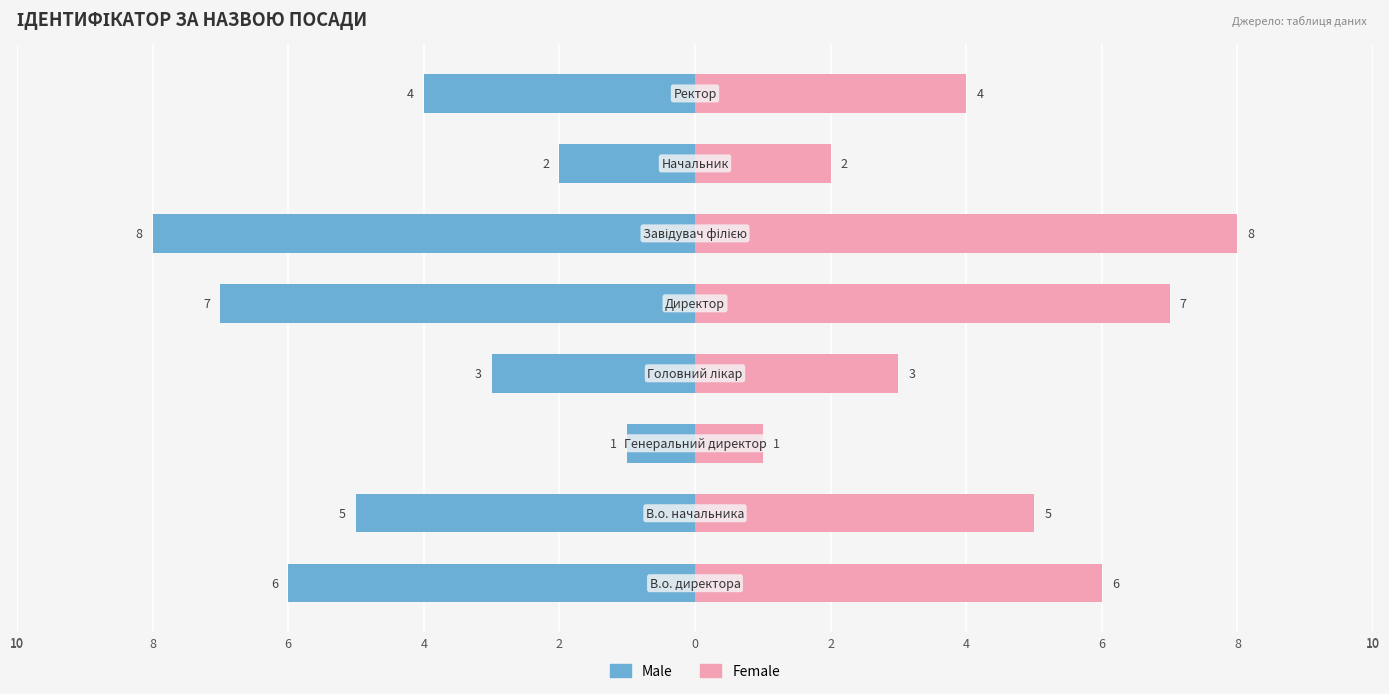

Does the chart contain stacked bars?

No